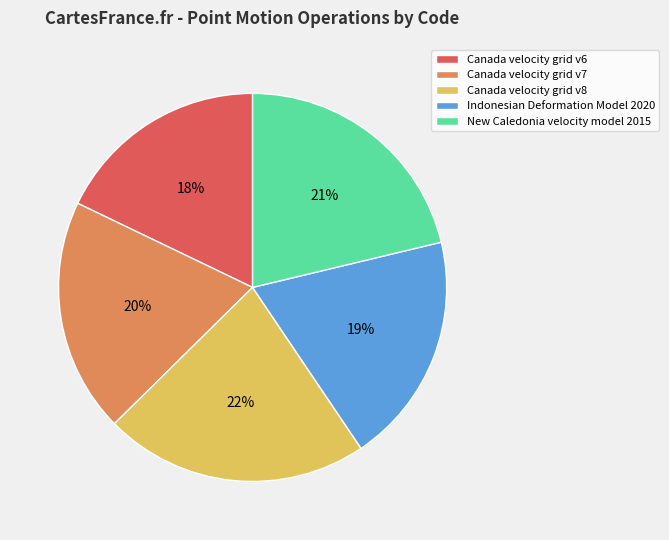

To the nearest percent, what is the average slice percentage?

20%